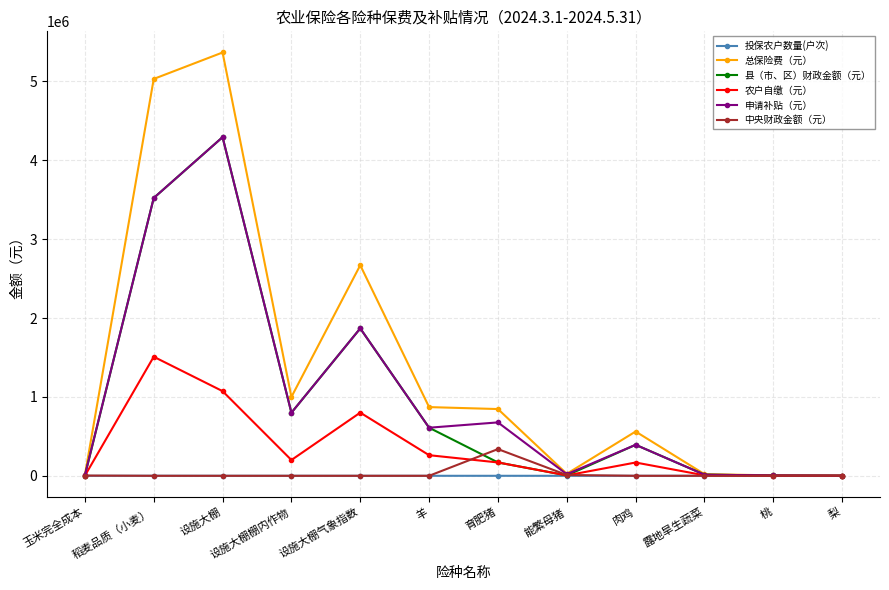

What is the spread (max minus min) of values at 设施大棚?

5365616.4